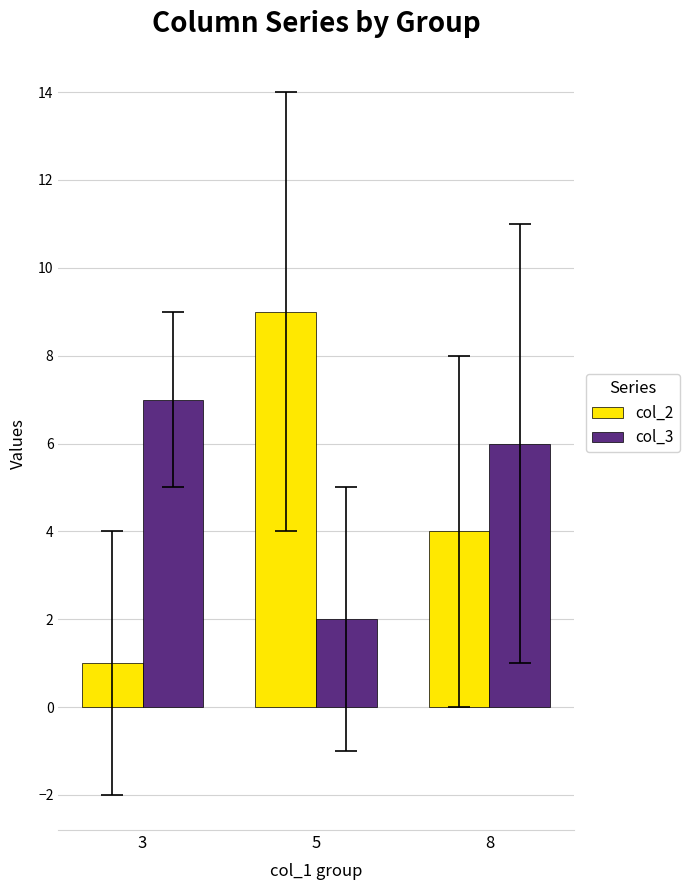

How many groups of bars are there?

3